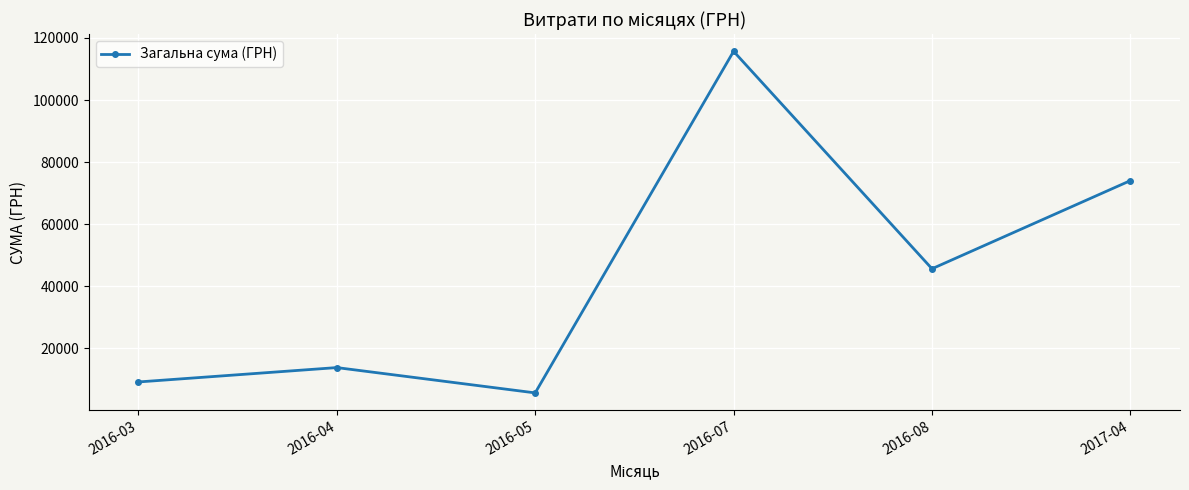

True or false: the data has more than 1 interior local peaks.

True